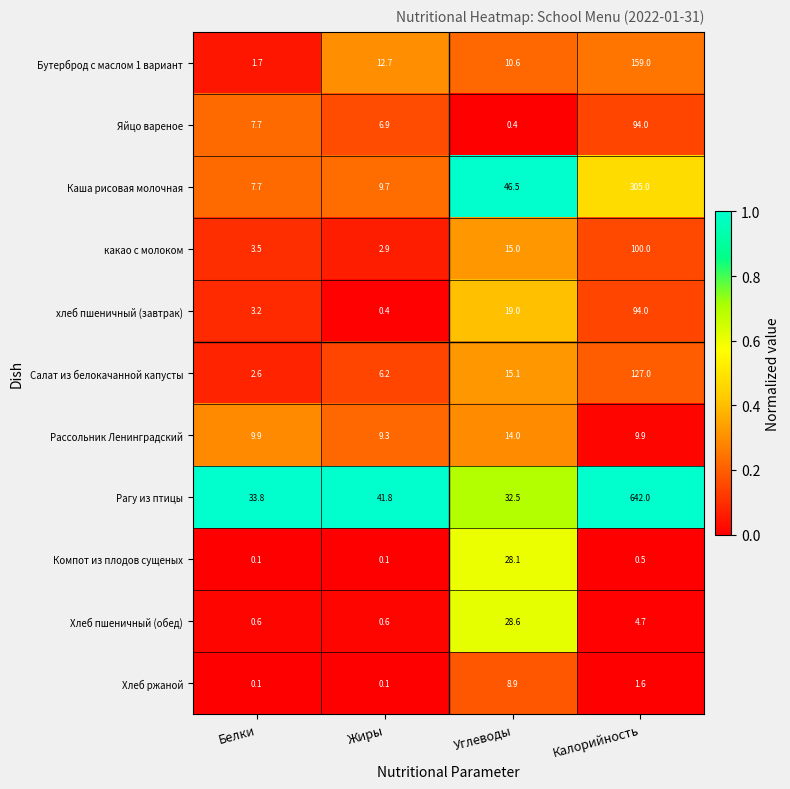

The какао с молоком series shows 3.5 at Белки. True or false?

True